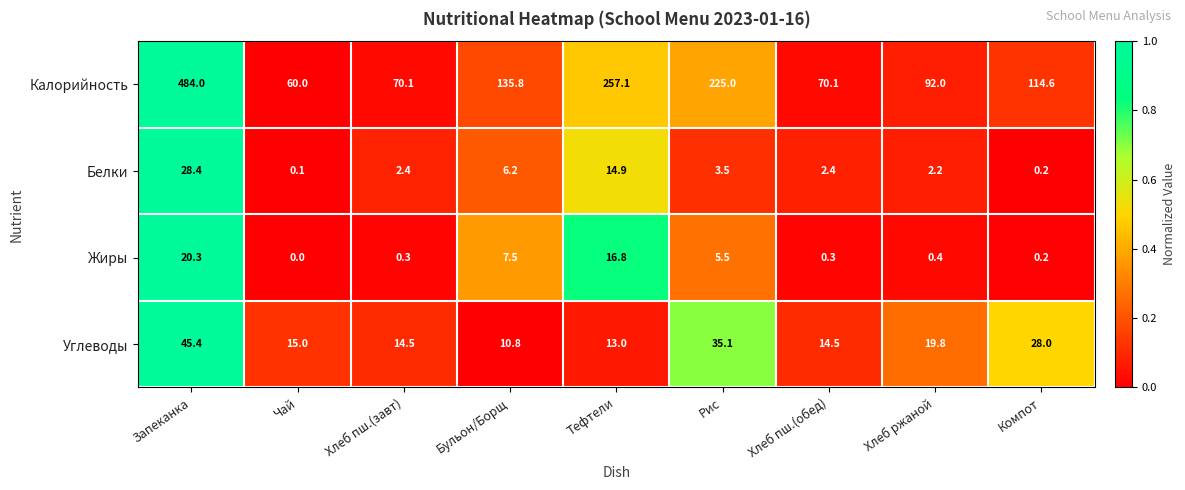

List the series in order of their peak value, lowest first.

Жиры, Белки, Углеводы, Калорийность